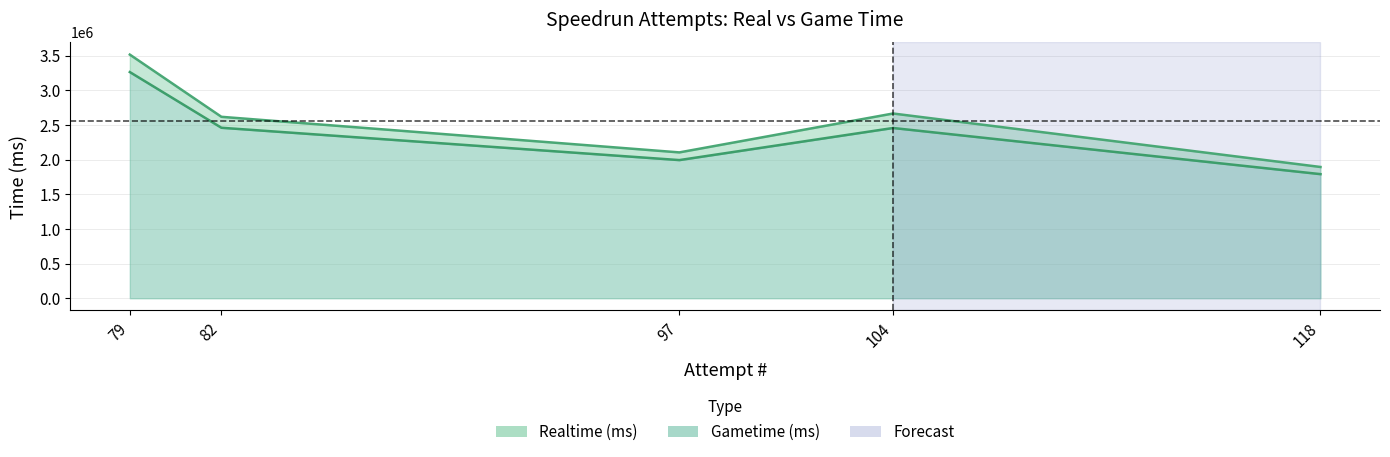

True or false: Gametime (ms) and Realtime (ms) intersect in this chart.

False